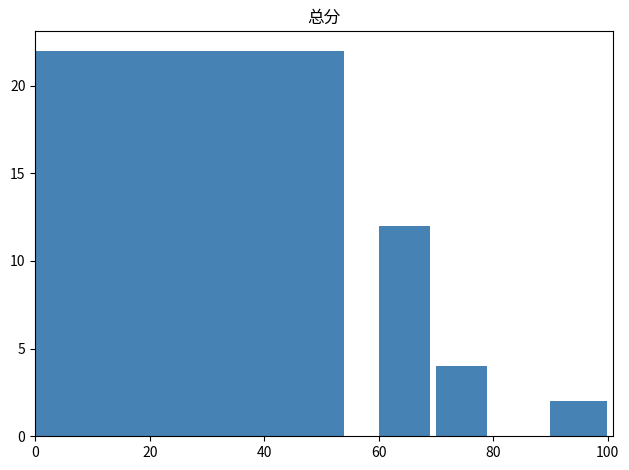

Are the bars horizontal?

No